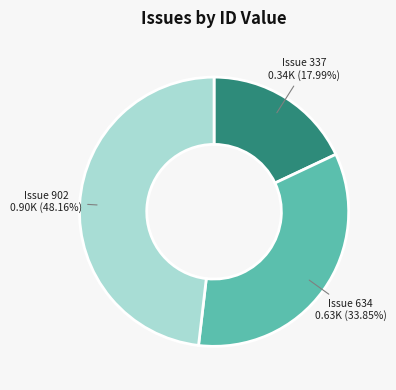

Is there any slice that represents more than half of the pie?

No